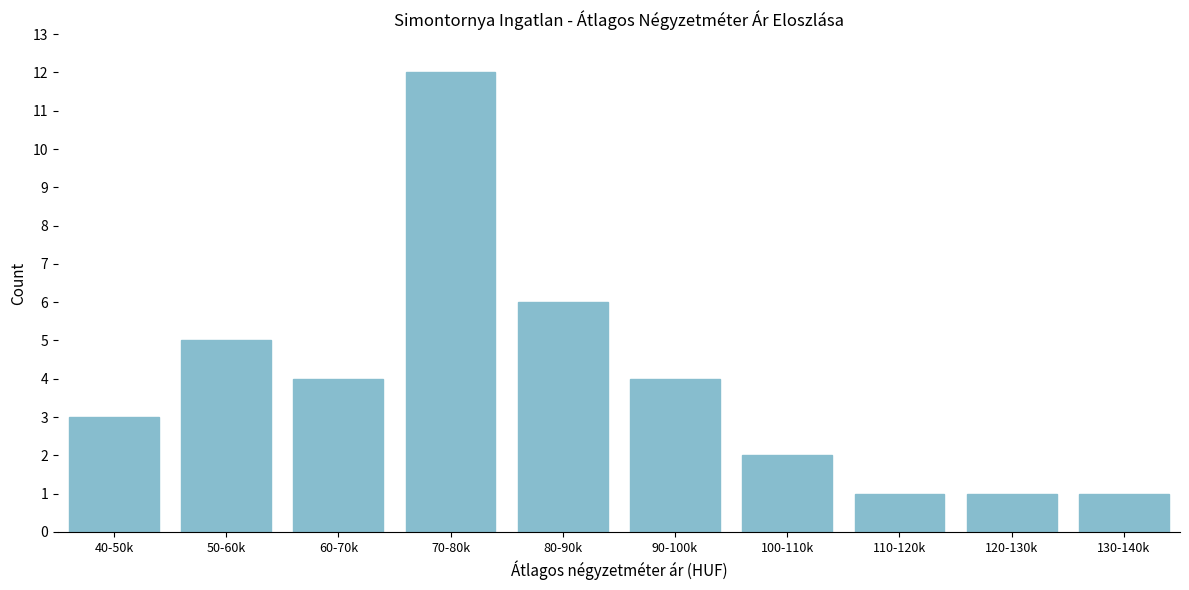

Reading right to left, list all the values displayed in this chart.

1	1	1	2	4	6	12	4	5	3